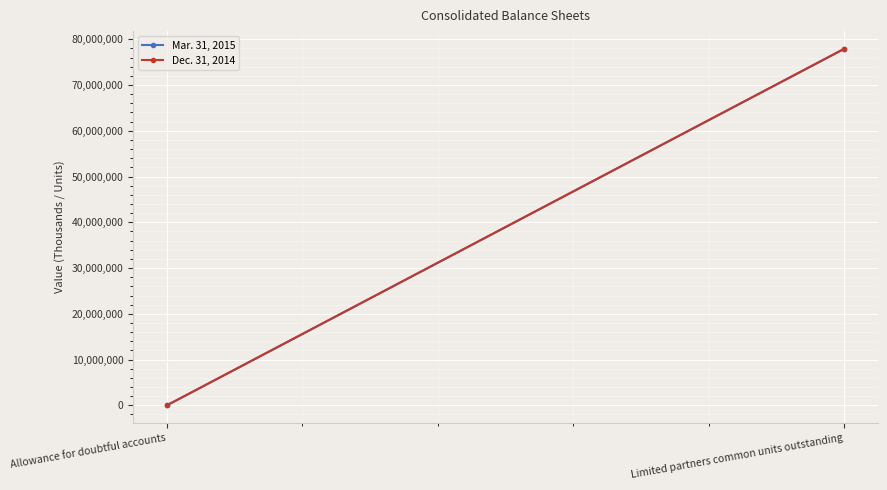

List the series in order of their peak value, highest first.

Mar. 31, 2015, Dec. 31, 2014